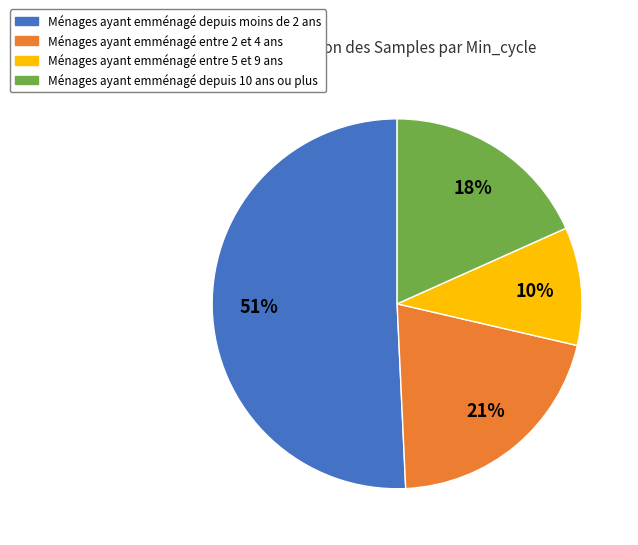

Is there any slice that represents more than half of the pie?

Yes